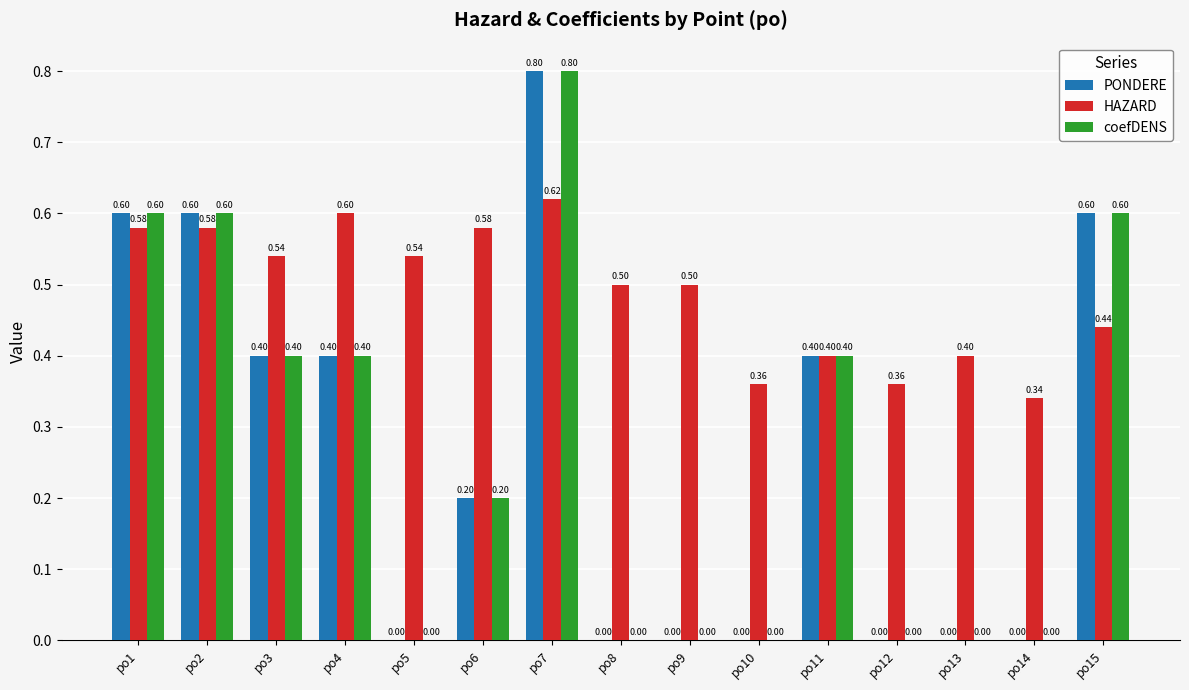

Which series has the largest total across all categories?

HAZARD